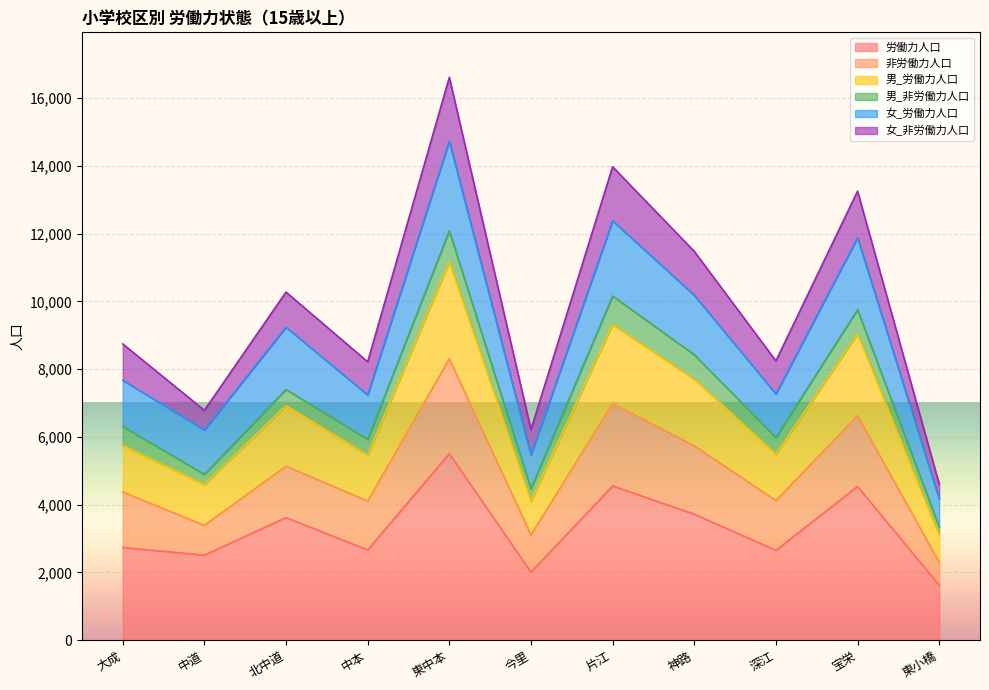

Which category has the lowest value in the 女_労働力人口 series?

東小橋